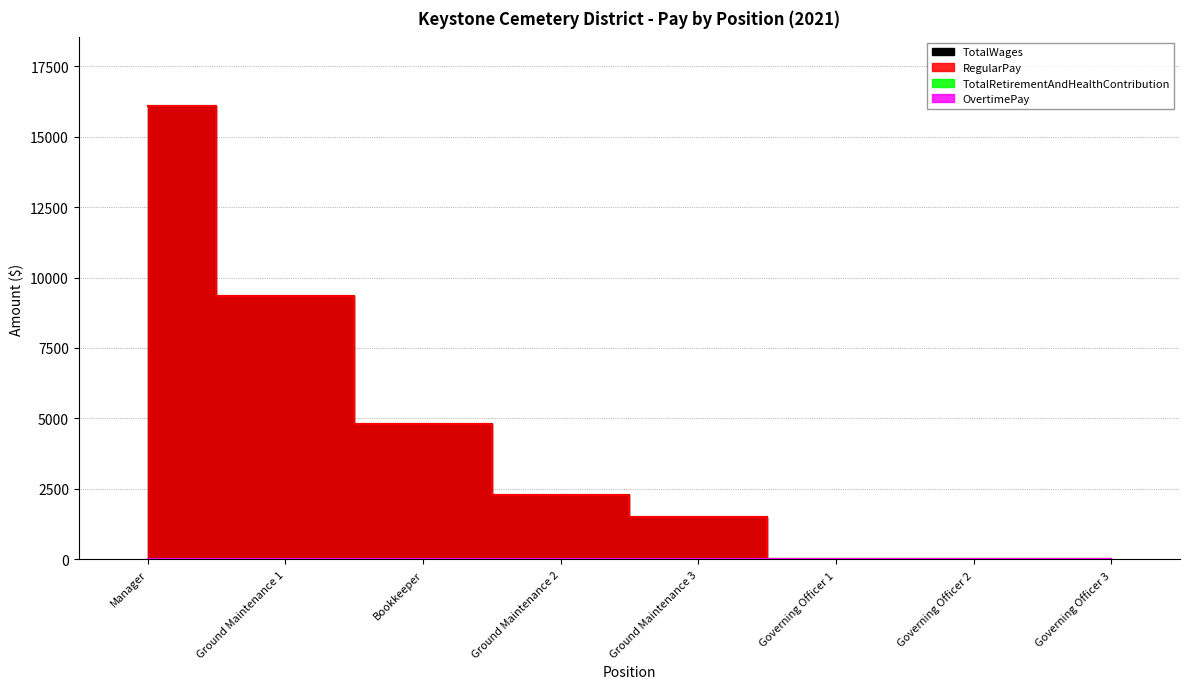

Which category has the highest value in the RegularPay series?

Manager